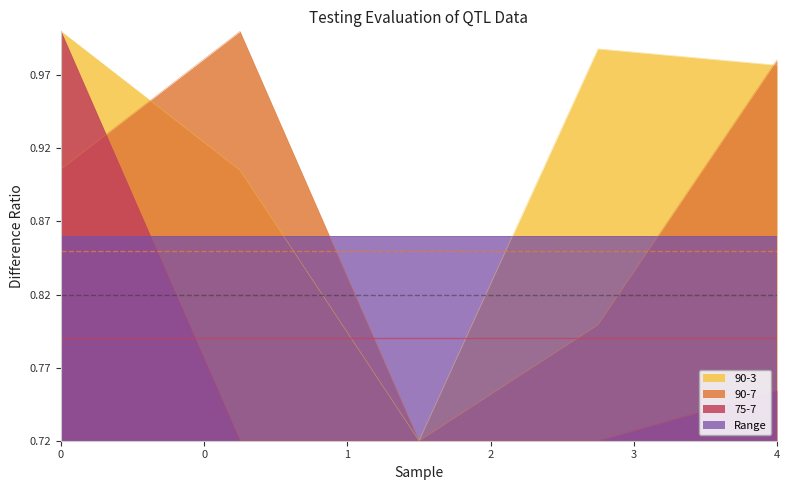

Rank the series by their maximum value, from highest to lowest.

90-3, 90-7, 75-7